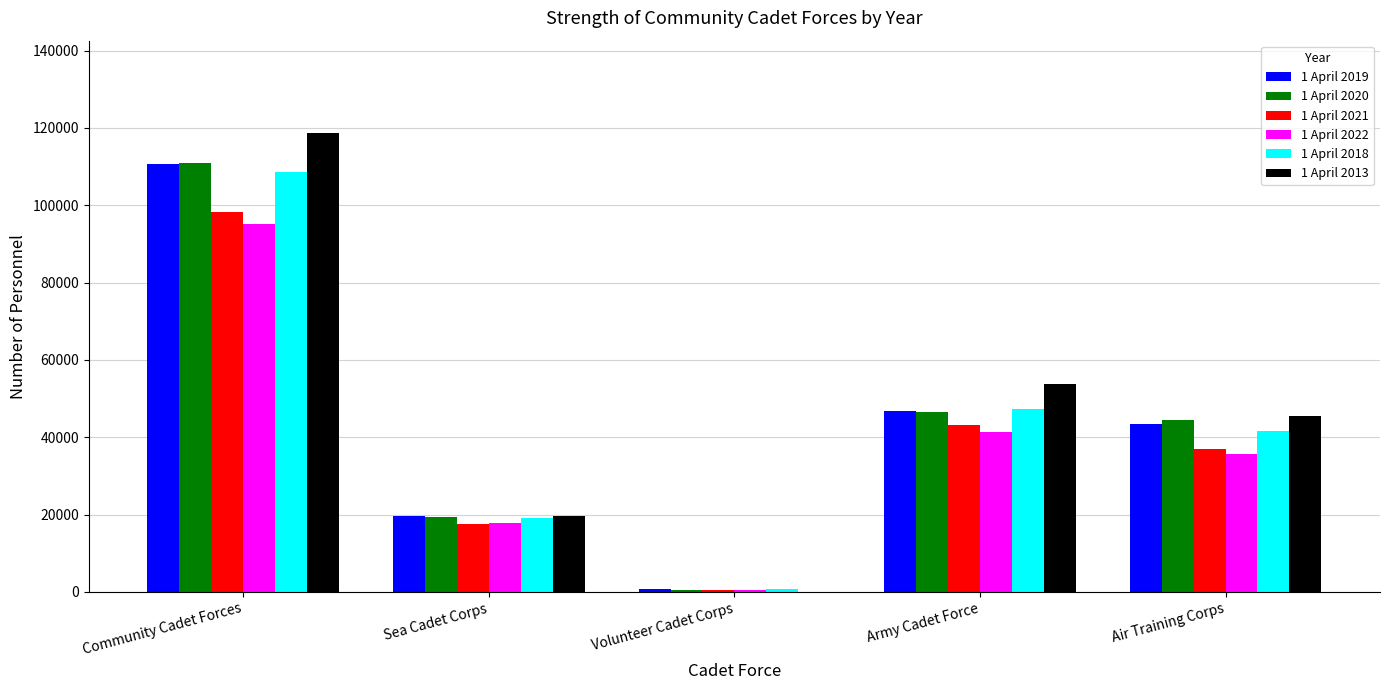

At which label does 1 April 2019 first exceed 43520?

Community Cadet Forces